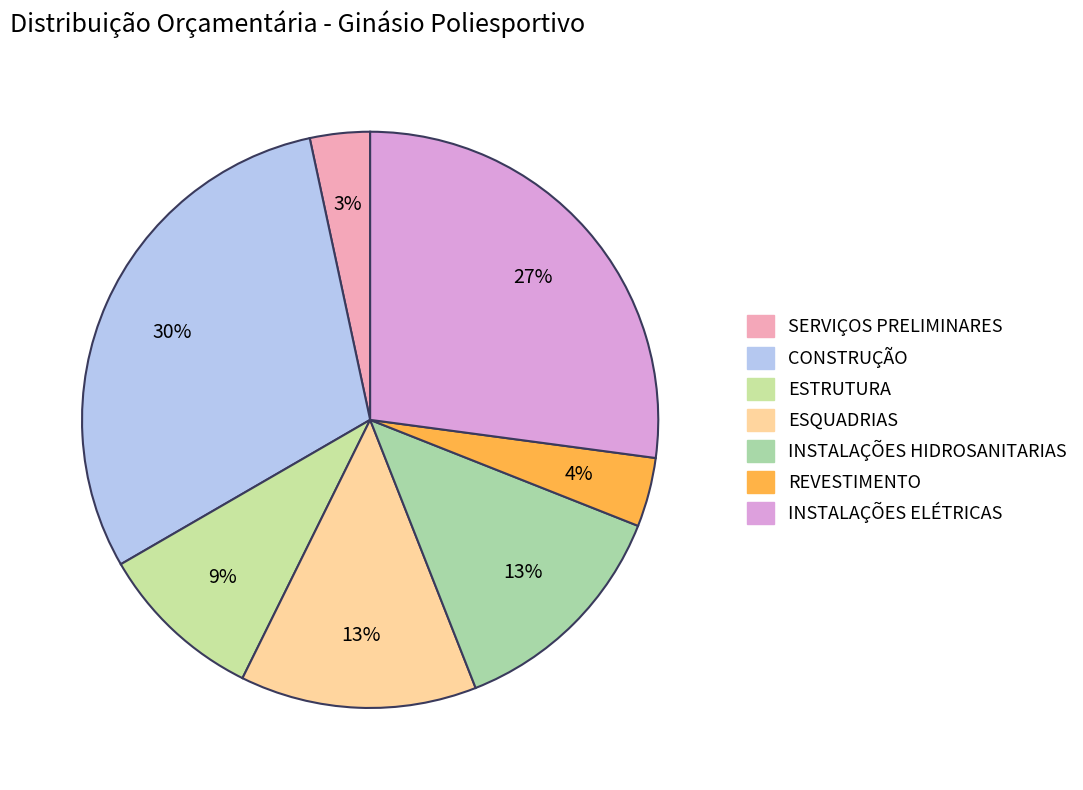

What portion of the pie excludes SERVIÇOS PRELIMINARES?

96.6%